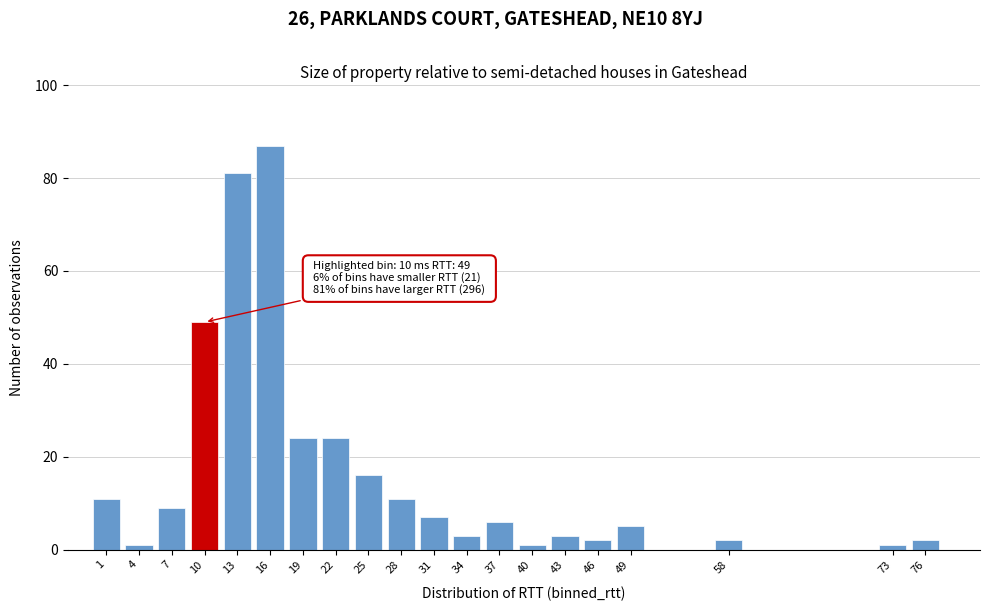

Reading right to left, what are all the values shown in this chart?

2	1	2	5	2	3	1	6	3	7	11	16	24	24	87	81	49	9	1	11